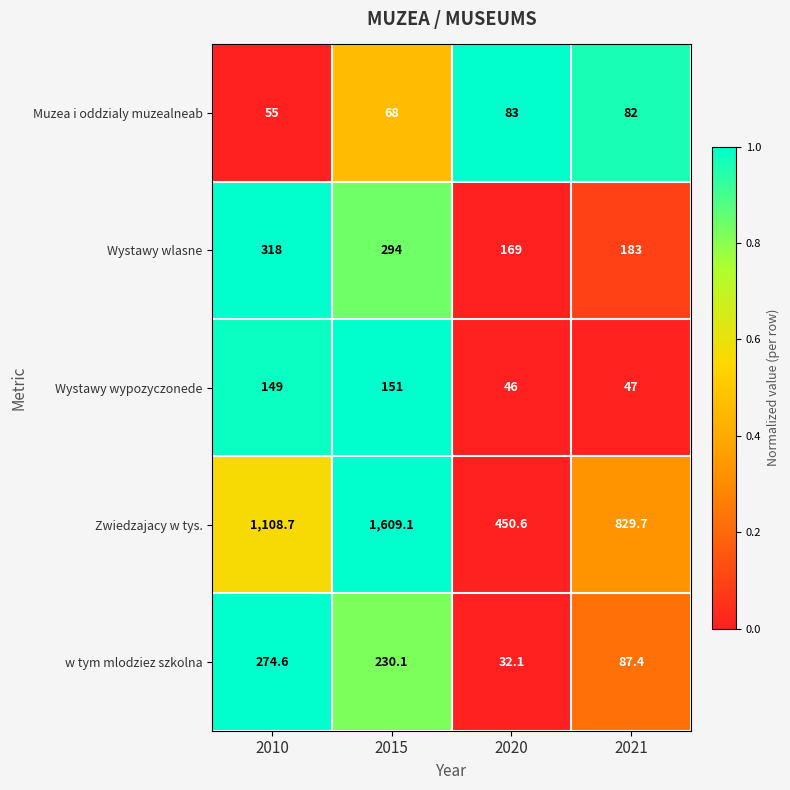

Reading left to right, list all the values displayed in this chart.

Muzea i oddzialy muzealneab: 55.0	68.0	83.0	82.0
Wystawy wlasne: 318.0	294.0	169.0	183.0
Wystawy wypozyczonede: 149.0	151.0	46.0	47.0
Zwiedzajacy w tys.: 1108.7	1609.1	450.6	829.7
w tym mlodziez szkolna: 274.6	230.1	32.1	87.4